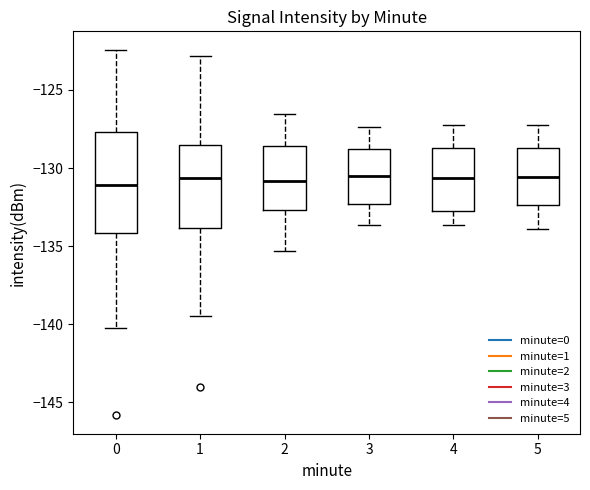

Reading left to right, transcribe this box plot: for each box, give where its median line is, the range the box spans, and where its two whiskers end, as read against the y-axis. The values are not printed on the chart, so give them approximately, as read against the axis.

0: median -131.0, box -134.0 to -127.5, whiskers -140.0 to -122.5
1: median -130.5, box -134.0 to -128.5, whiskers -139.5 to -123.0
2: median -131.0, box -132.5 to -128.5, whiskers -135.5 to -126.5
3: median -130.5, box -132.5 to -129.0, whiskers -133.5 to -127.5
4: median -130.5, box -132.5 to -128.5, whiskers -133.5 to -127.0
5: median -130.5, box -132.5 to -128.5, whiskers -134.0 to -127.0